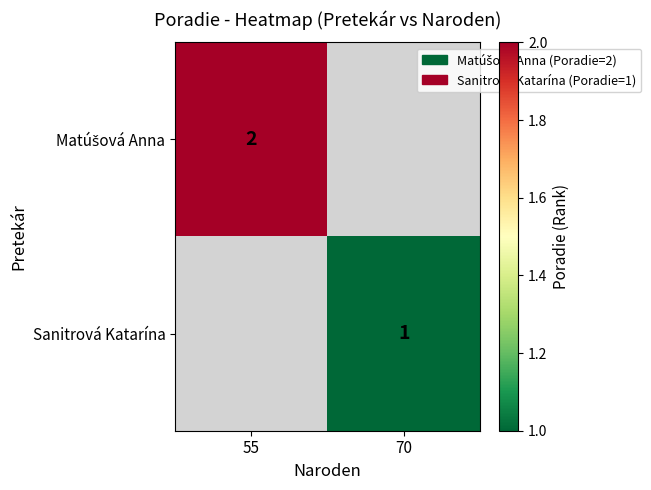

How many distinct data groups are displayed?

2